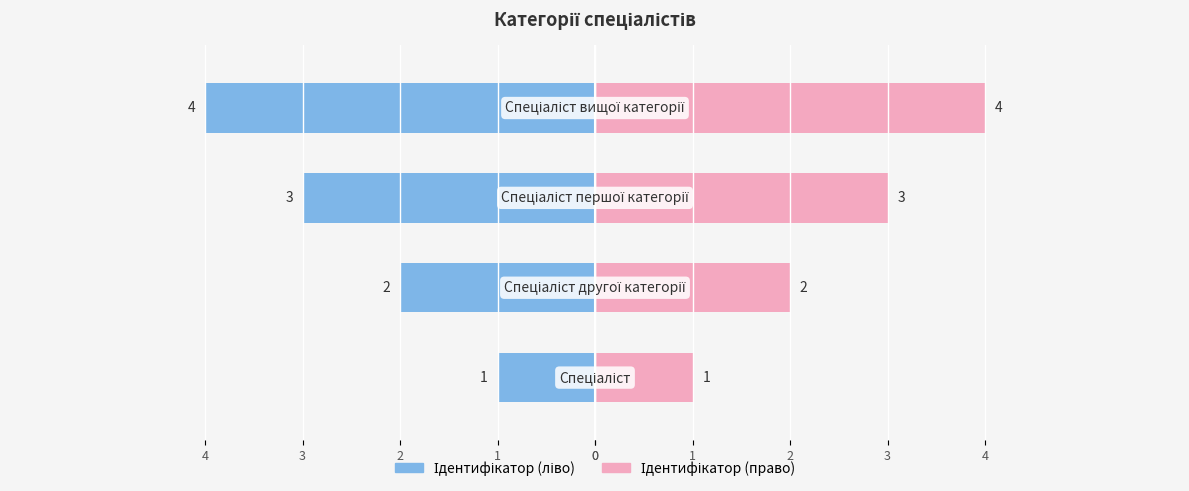

Between 1 and 2, which series saw the biggest shift?

Ідентифікатор (ліво)